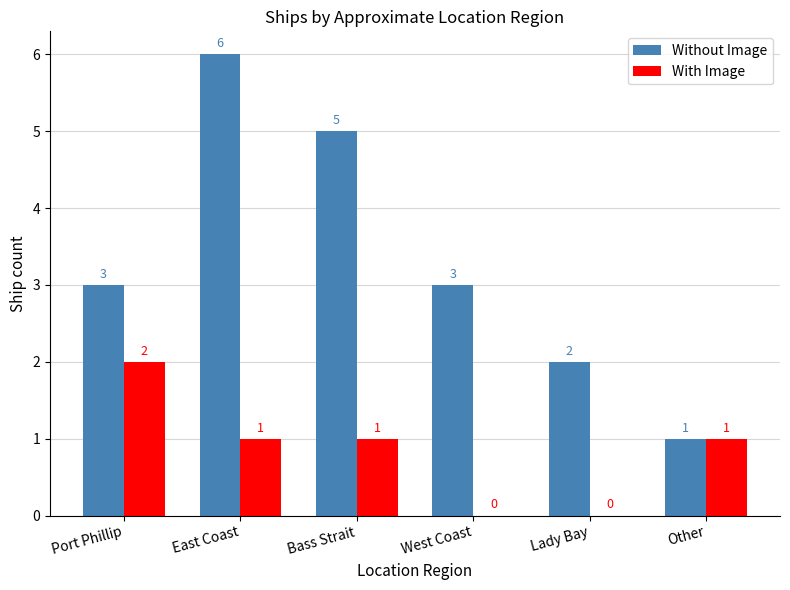

Read the With Image value at Bass Strait.

1